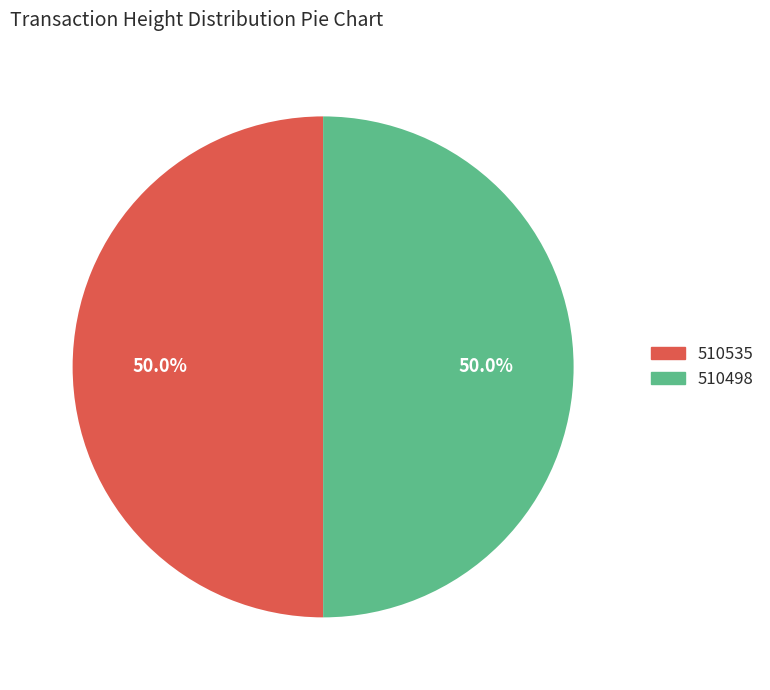

To the nearest percent, what portion does 510498 represent?

50%